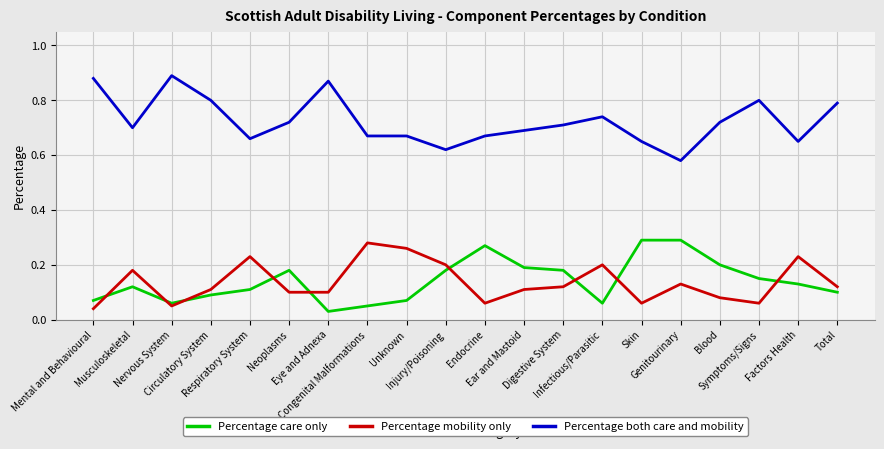

How many Percentage both care and mobility values are between 0 and 1?

20